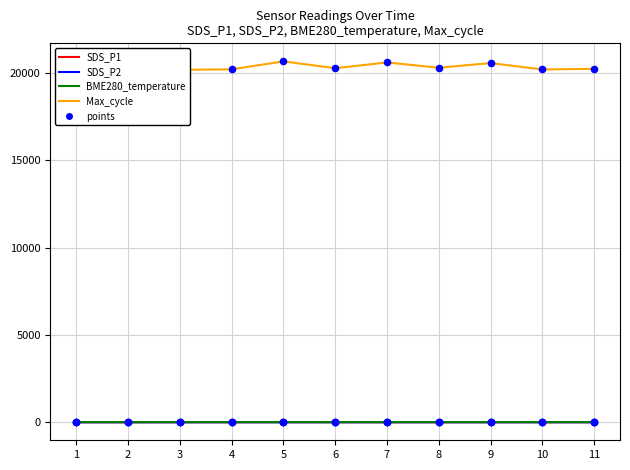

Which series has the largest total across all categories?

Max_cycle